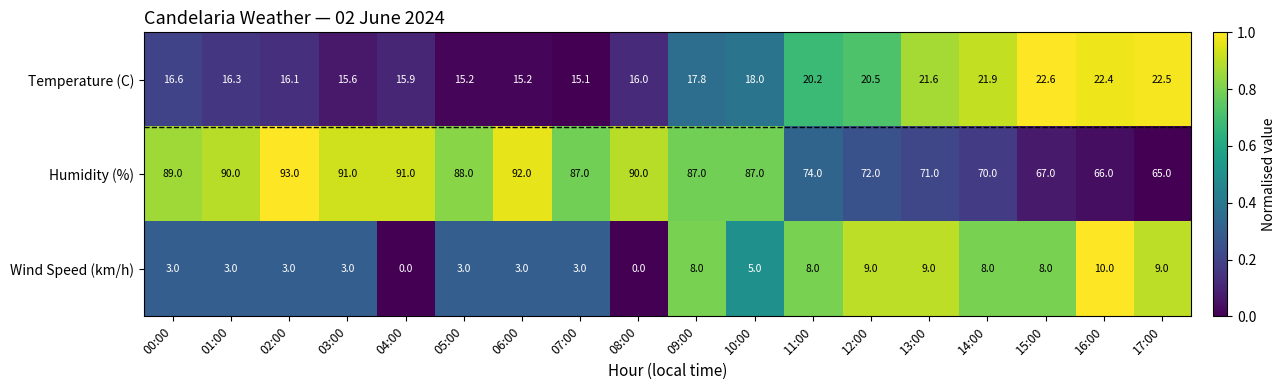

Which category has the highest value in the Temperature (C) series?

15:00